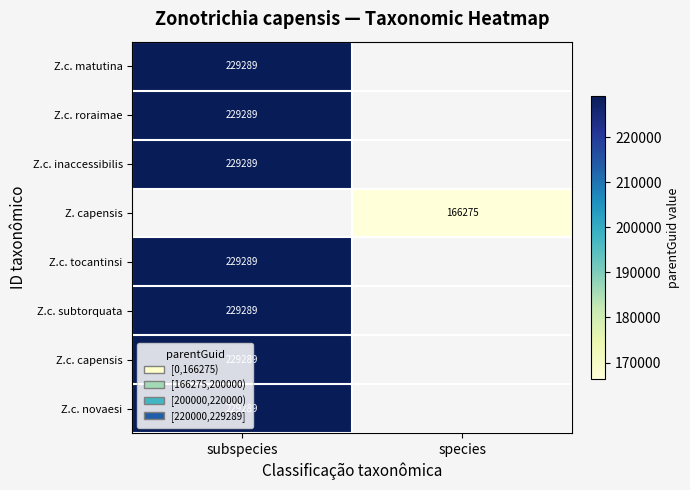

True or false: Z.c. novaesi has a value of 123416 at subspecies.

False